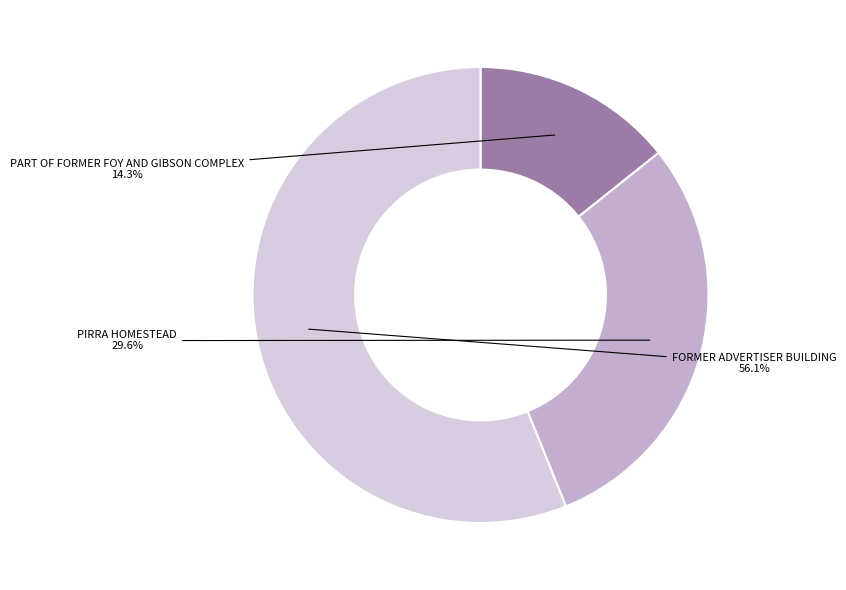

How many segments does this pie chart have?

3